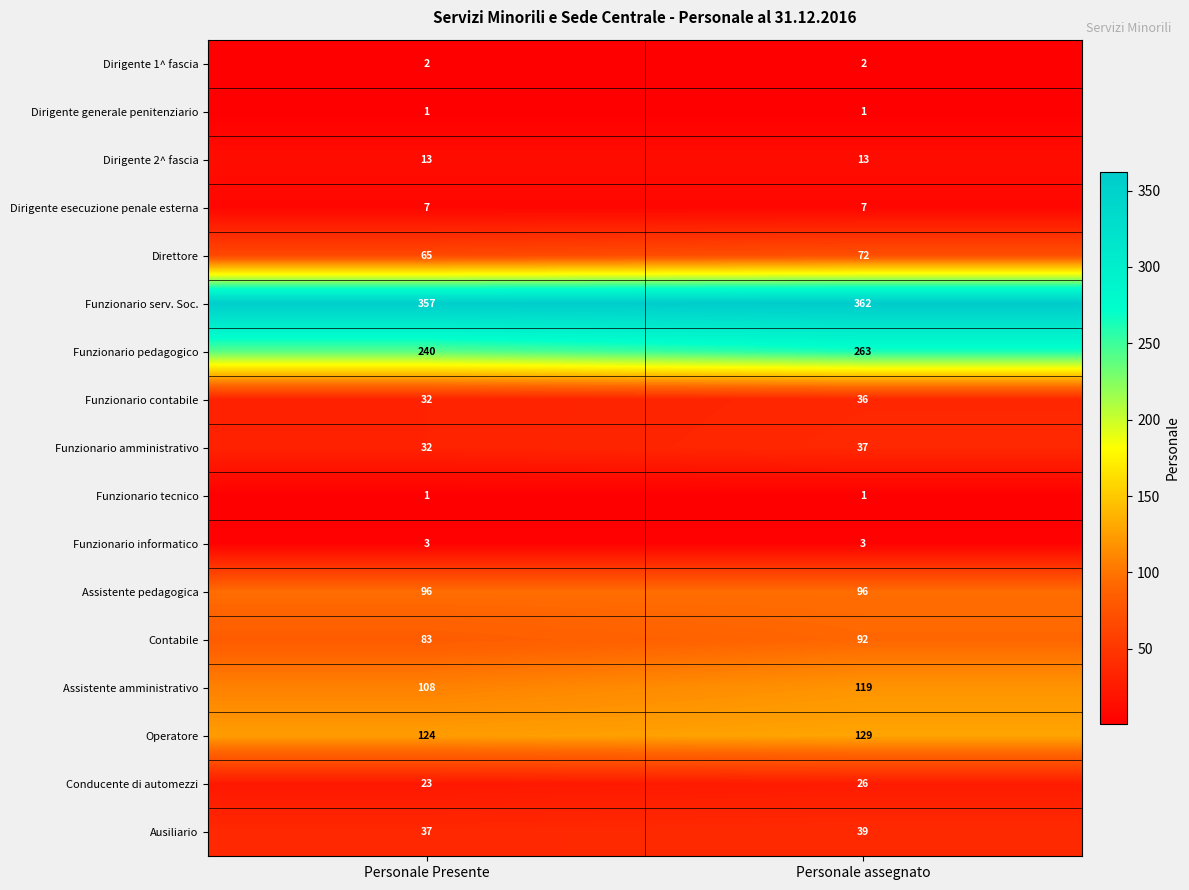

Where is Contabile nearest to the value 87?

Personale Presente